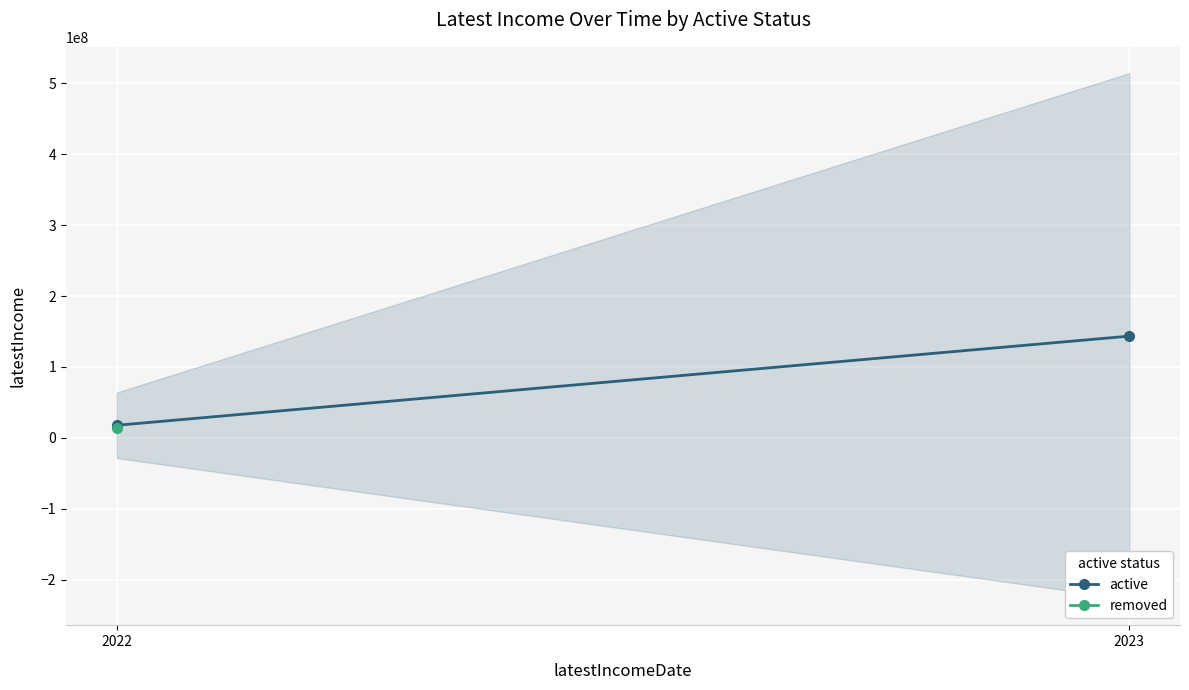

Between 2023 and 2022, which is larger?

2023